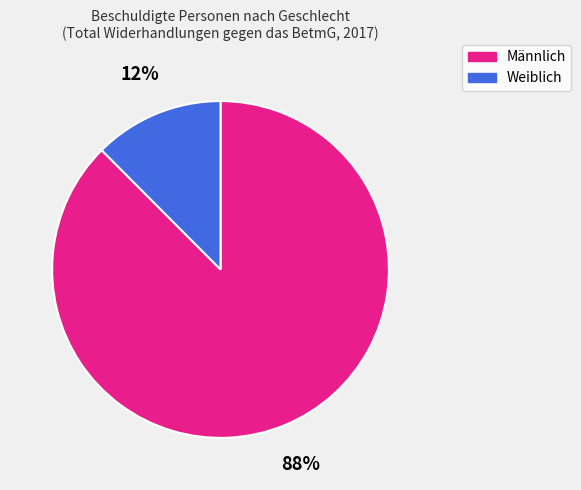

To the nearest percent, what portion does Weiblich represent?

12%